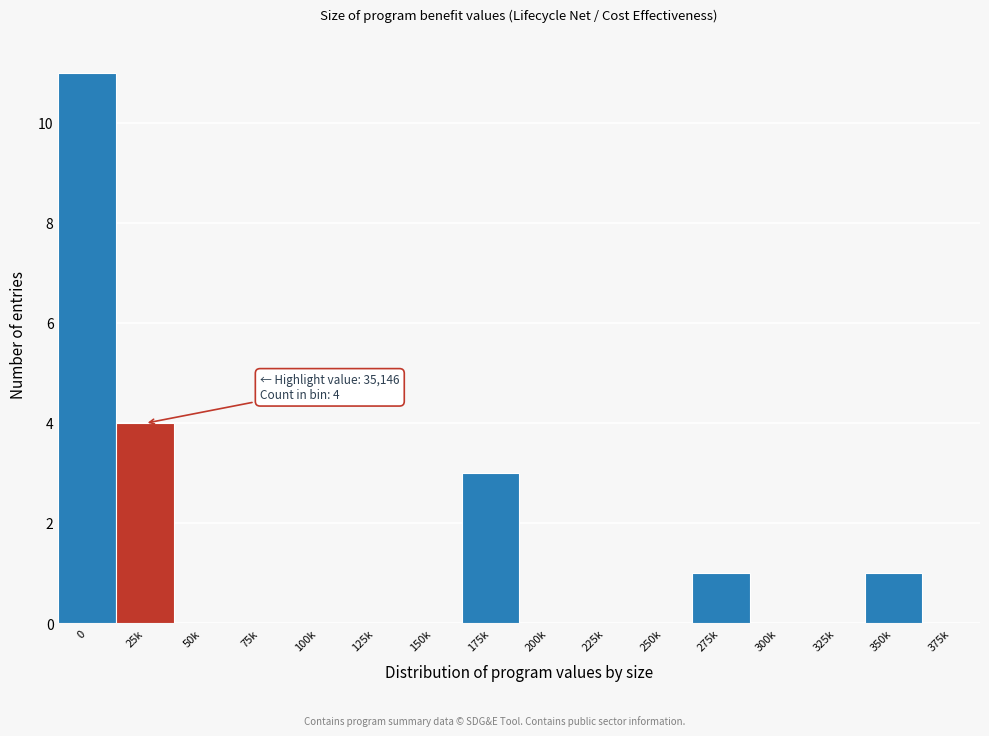

Reading left to right, transcribe all the data shown in this chart.

0=11	25k=4	50k=0	75k=0	100k=0	125k=0	150k=0	175k=3	200k=0	225k=0	250k=0	275k=1	300k=0	325k=0	350k=1	375k=0